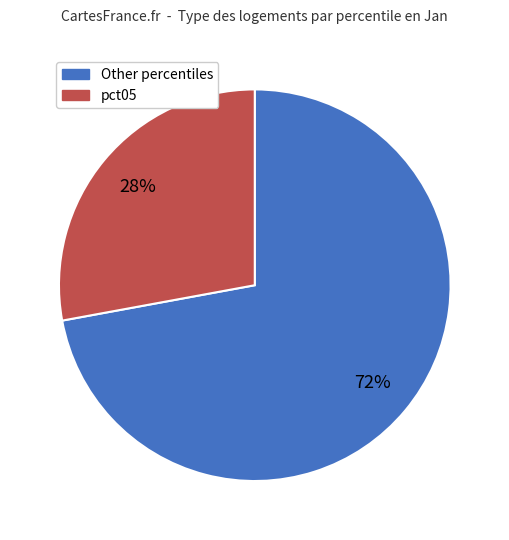

The Other percentiles slice represents 72% of the pie. True or false?

True